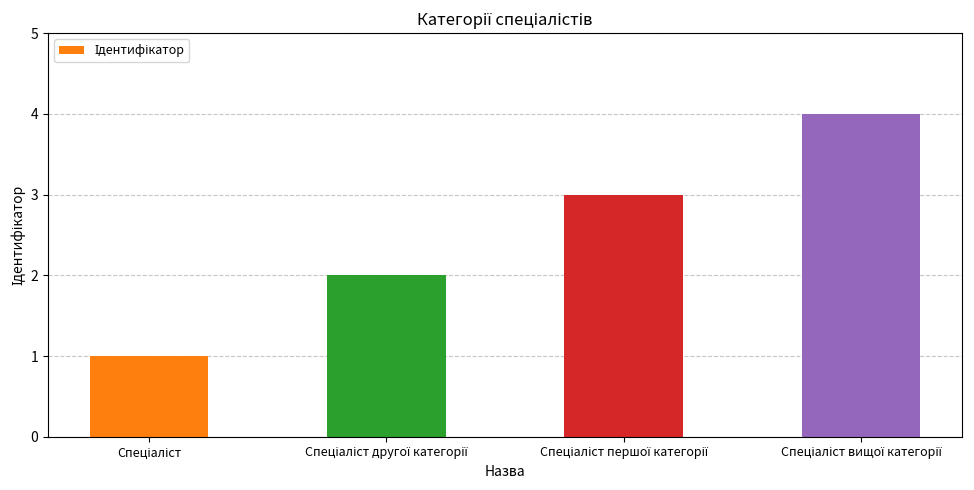

Reading left to right, what are all the values shown in this chart?

1	2	3	4